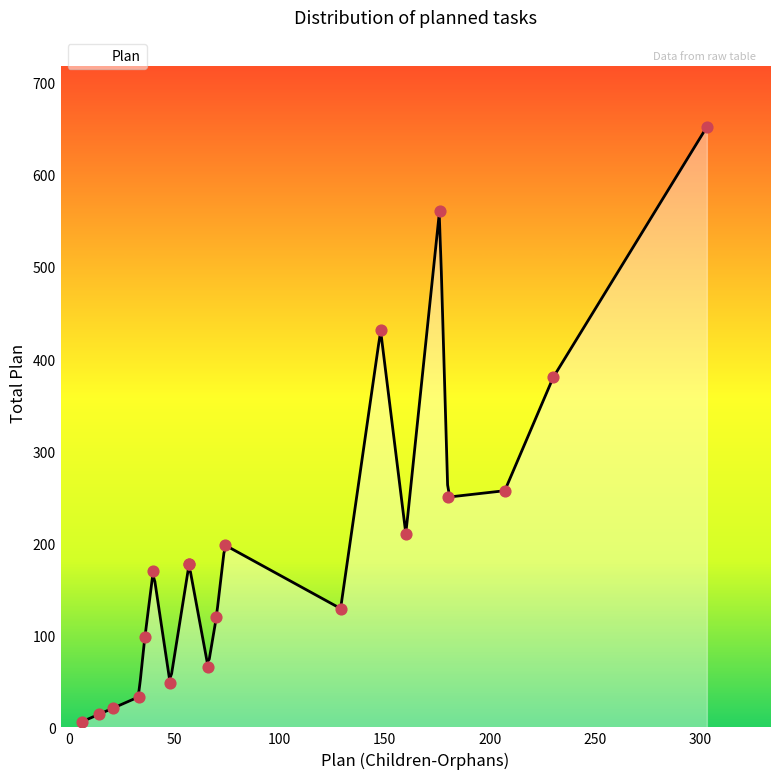

Approximately how many times larger is the value at 40 compared to 207?

0.7